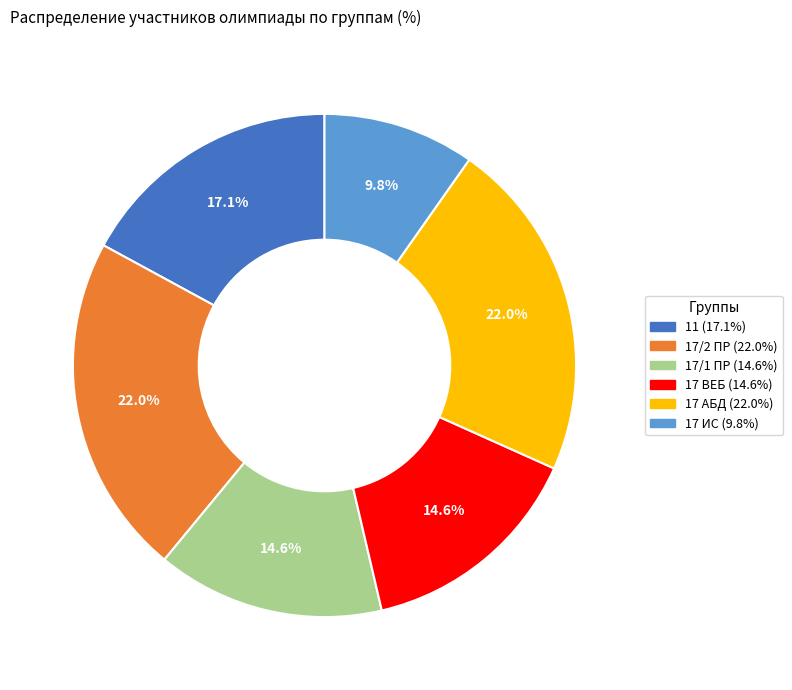

How many slices are in this pie chart?

6